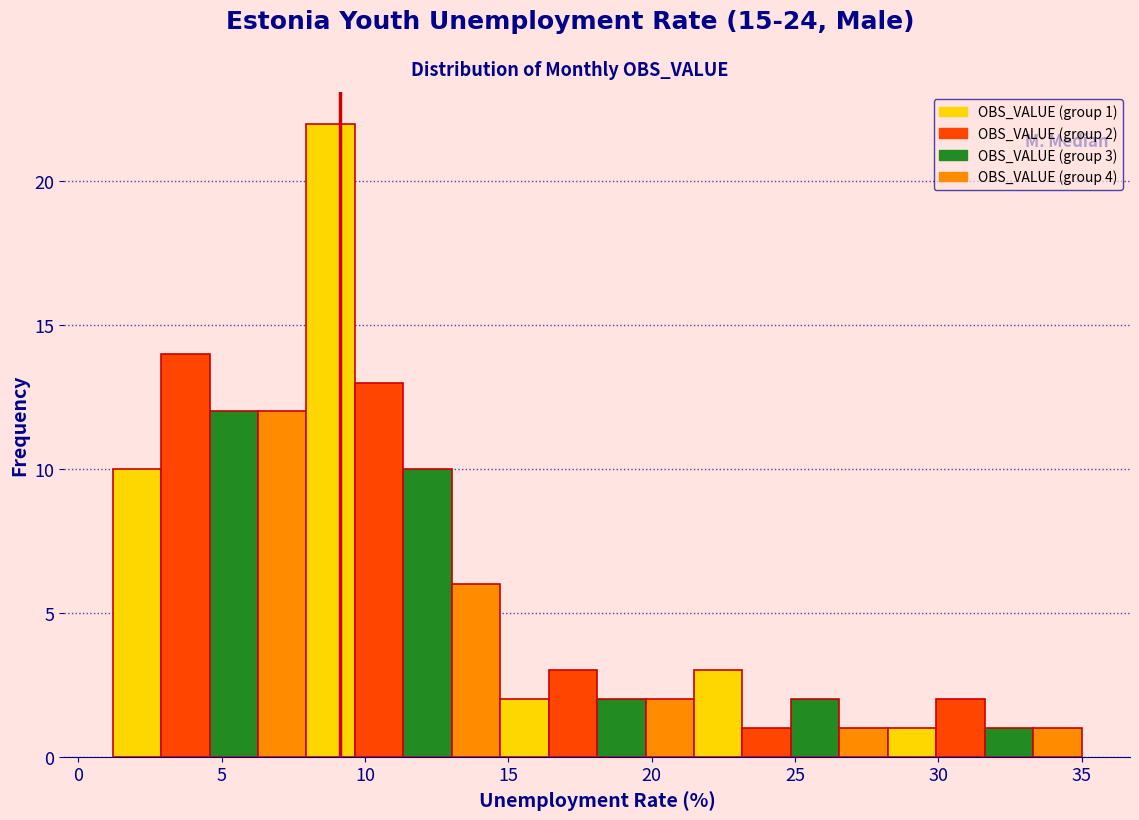

Around what value on the x-axis is the tallest bar? Give the approximate position of its centre, as read against the axis.

9.0